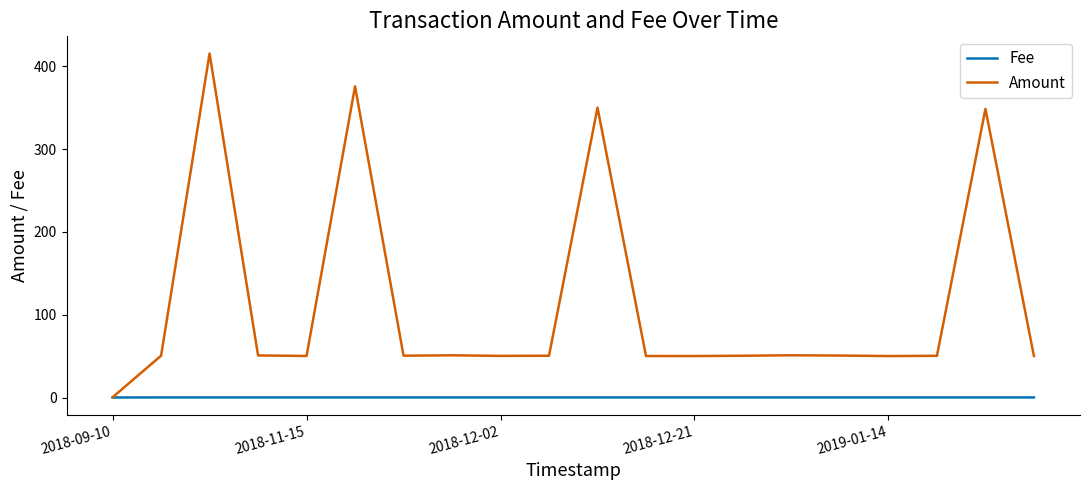

What are all the series names shown in the legend?

Fee, Amount